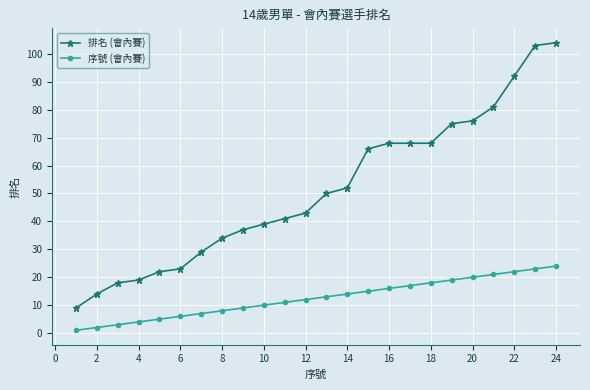

At how many categories does at least one series exceed 72?

6